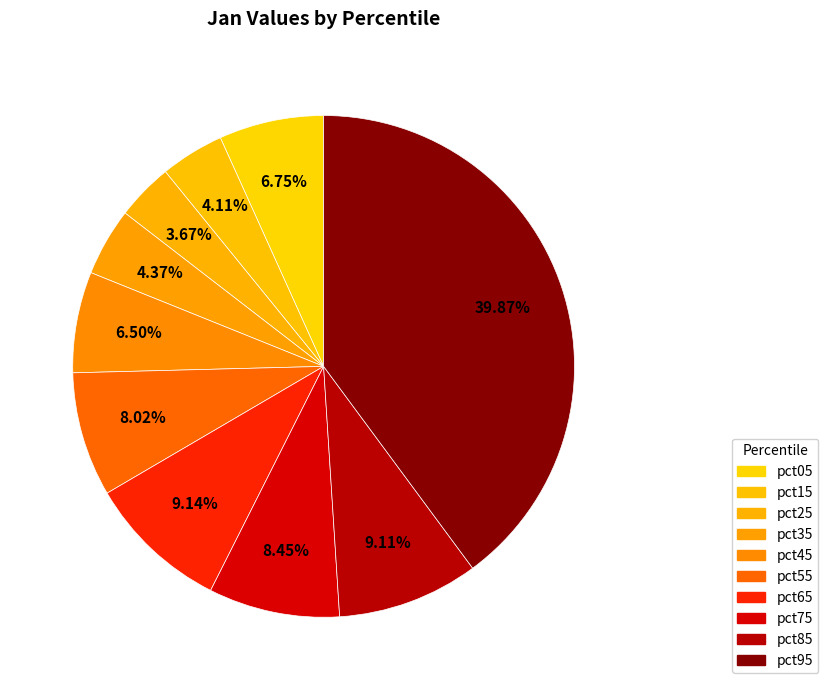

Count the number of slices in the pie.

10